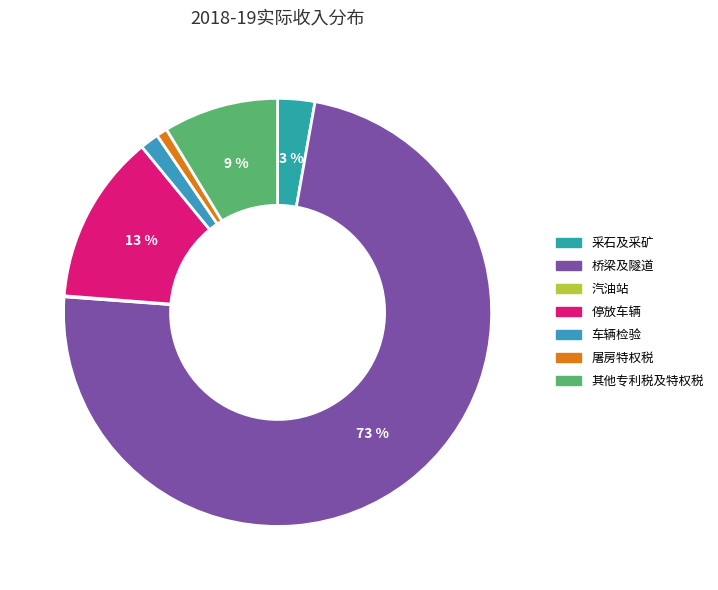

Which category has the biggest portion of the pie?

桥梁及隧道